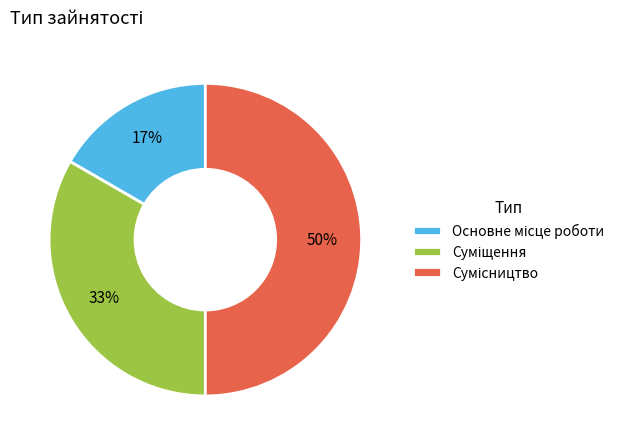

To the nearest percent, what is the difference between the largest and smallest slice percentages?

33%